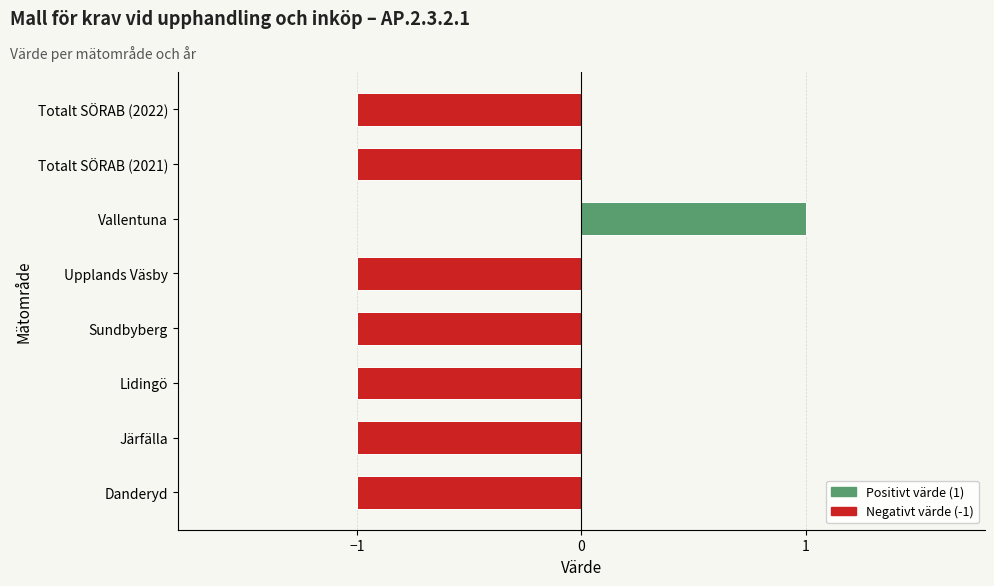

Count the number of data series in this chart.

1